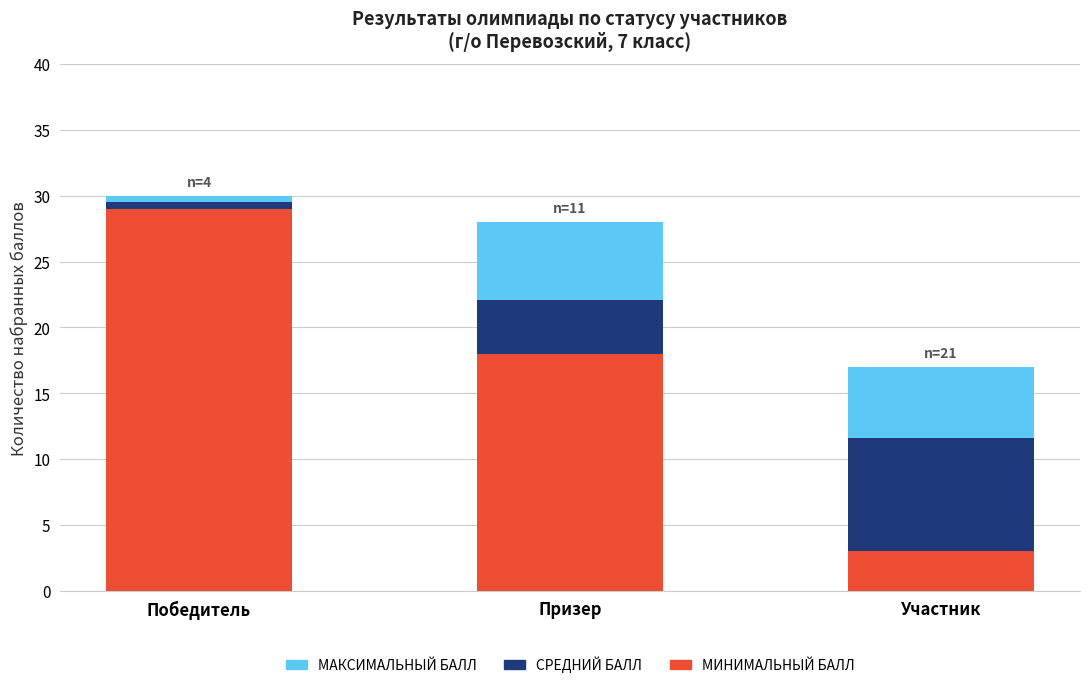

What is the total value across all series at Участник?

17.0